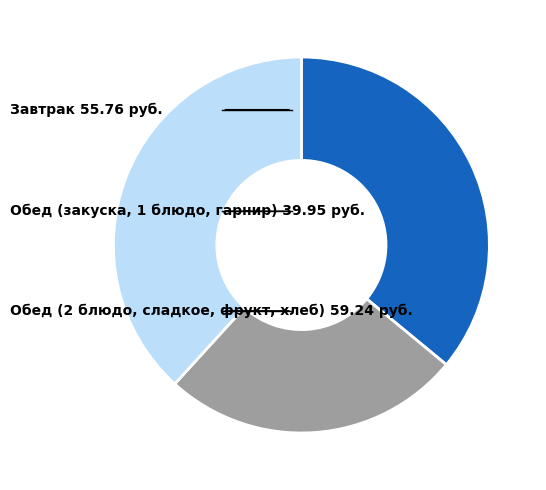

Is there a majority slice in this chart?

No